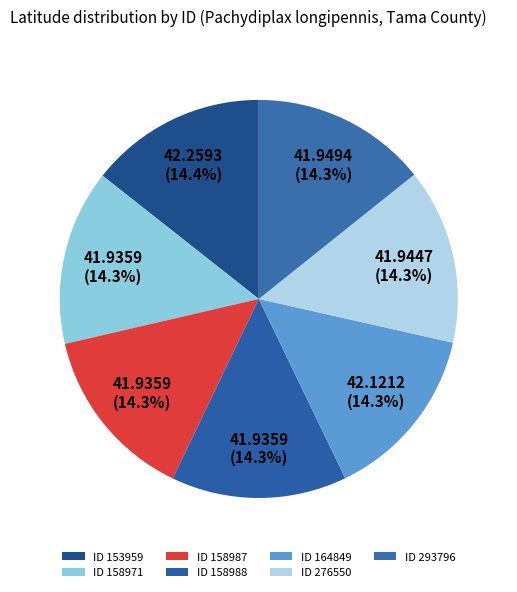

Rank the categories by value from highest to lowest.

153959, 164849, 293796, 276550, 158971, 158987, 158988